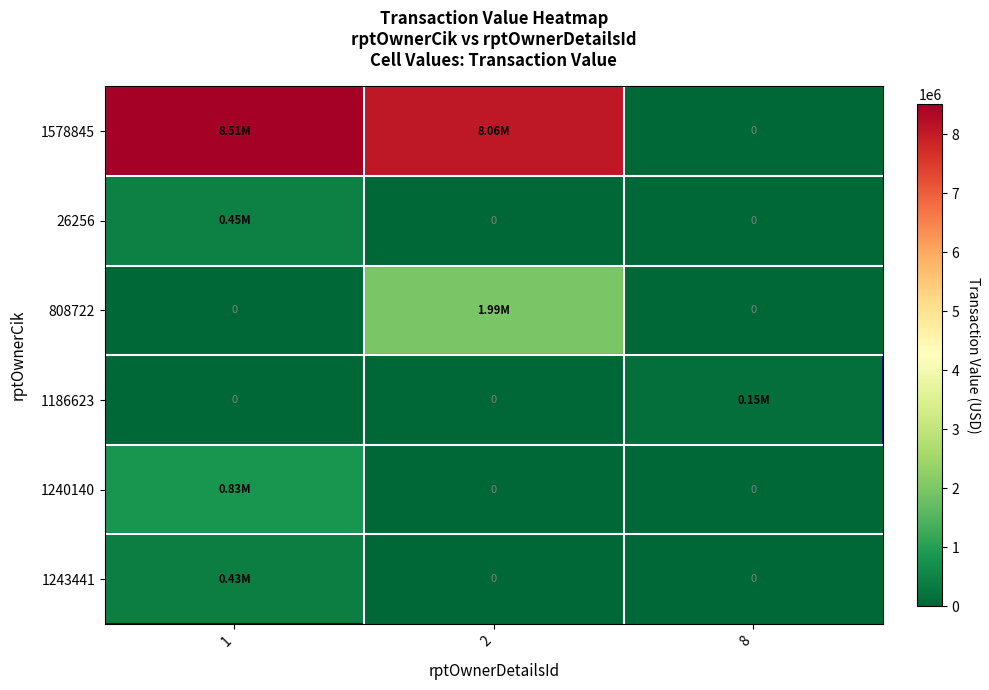

Count the number of data series in this chart.

6